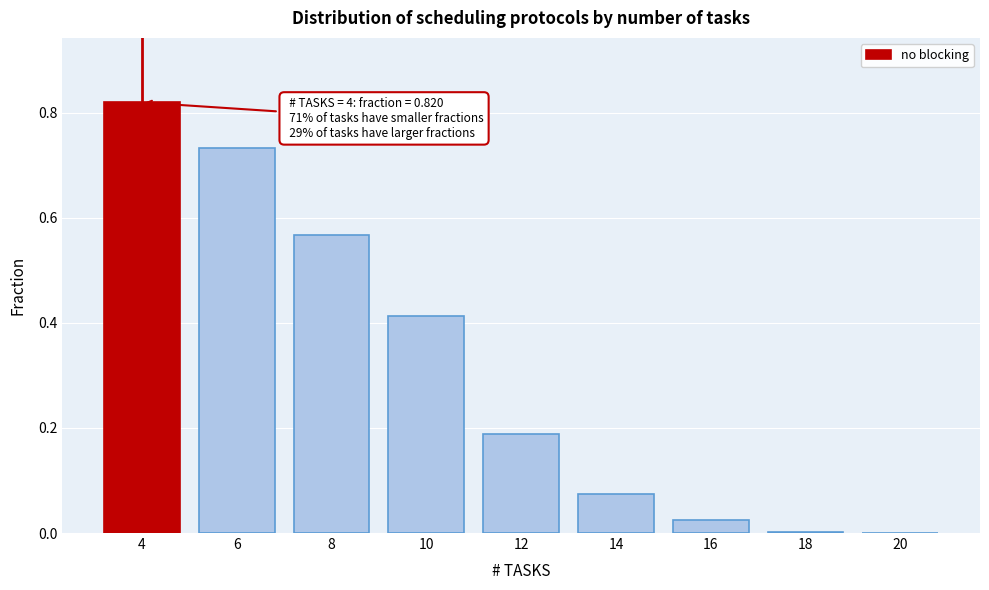

Which has a higher value, 10 or 14?

10